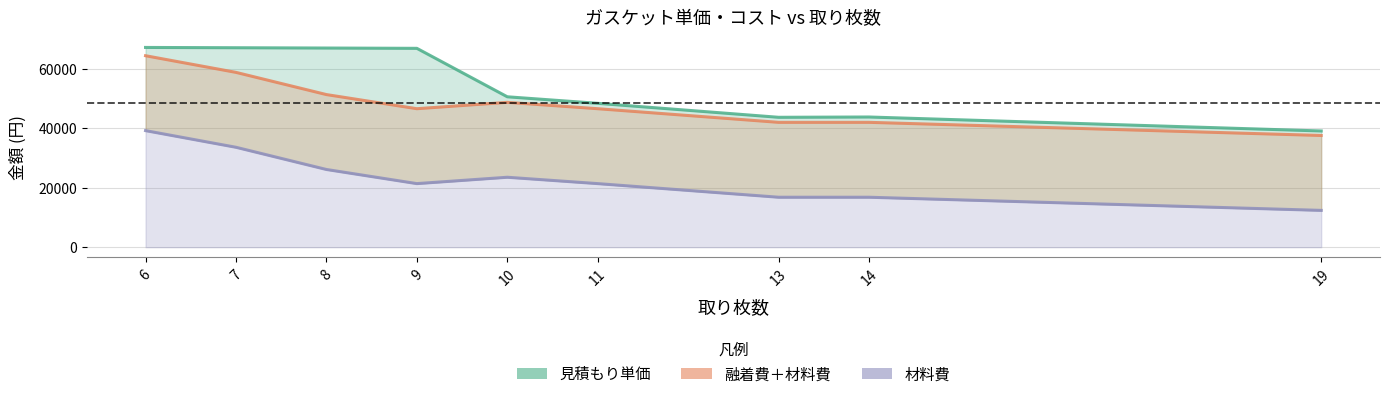

What is the sum of the 融着費＋材料費 values at 13 and 8?

93350.4